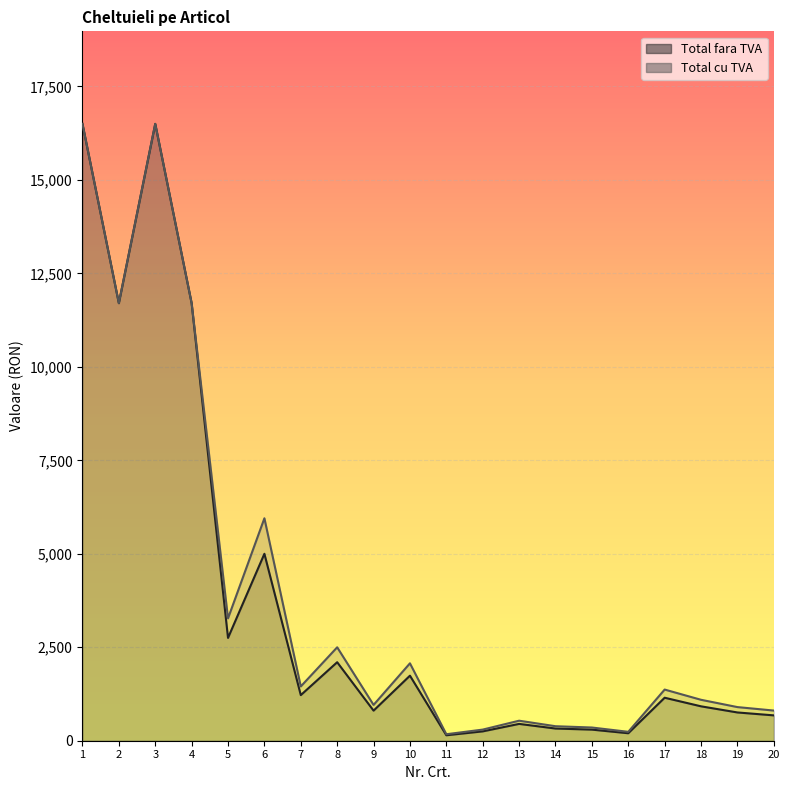

Which series changed the most between 10 and 11?

Total cu TVA